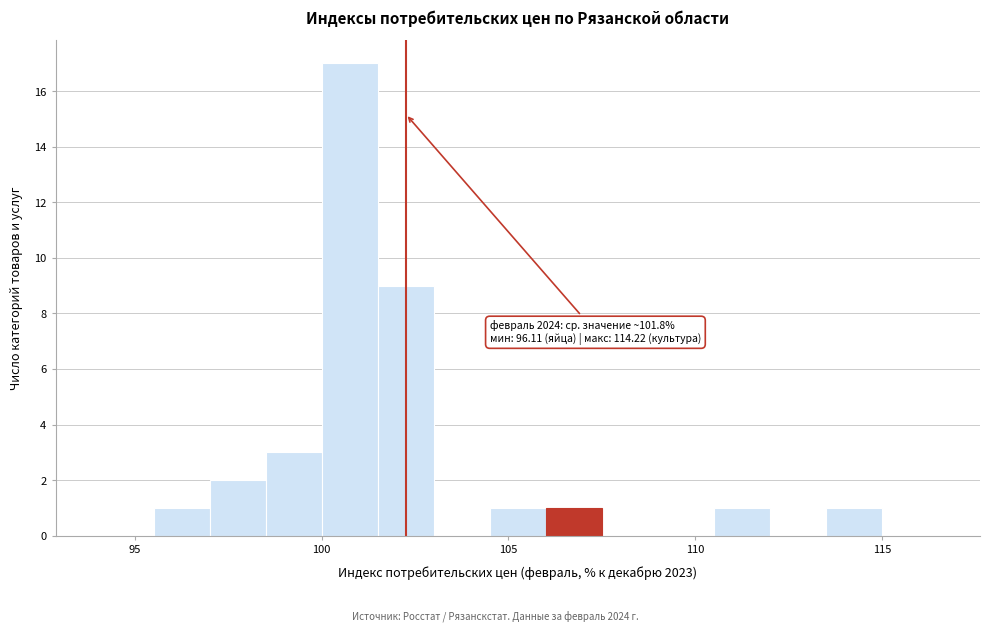

Around what value on the x-axis is the tallest bar? Give the approximate position of its centre, as read against the axis.

101.0